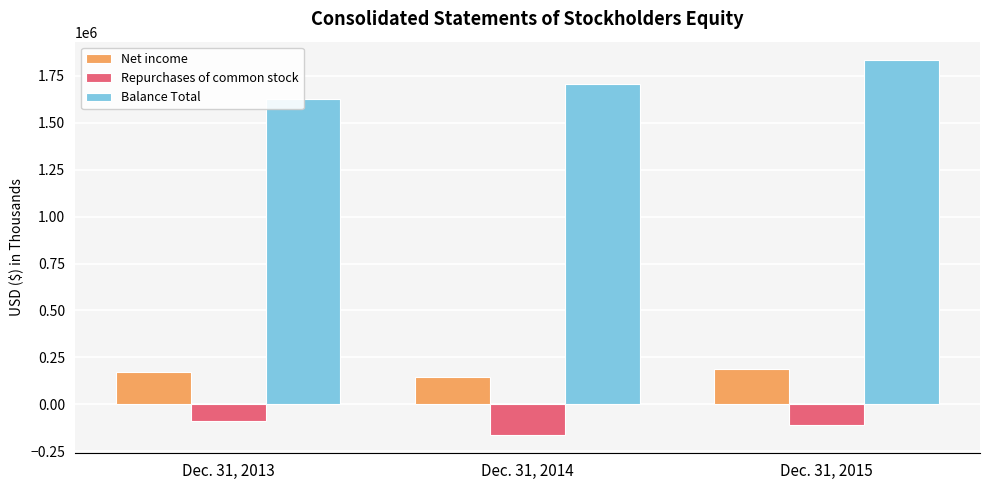

At how many categories does at least one series exceed 89658?

3